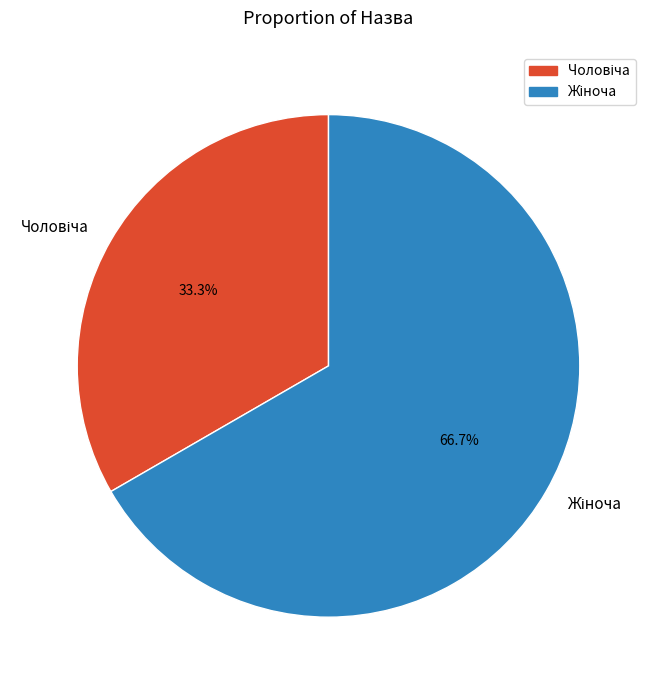

How many slices are in this pie chart?

2